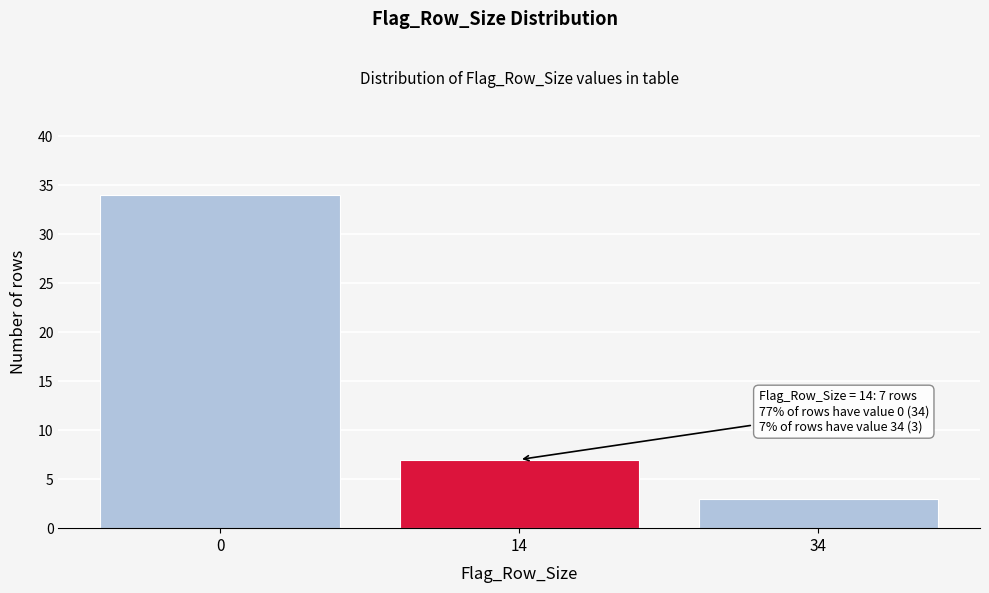

Reading right to left, extract all data points from this chart.

34=3	14=7	0=34